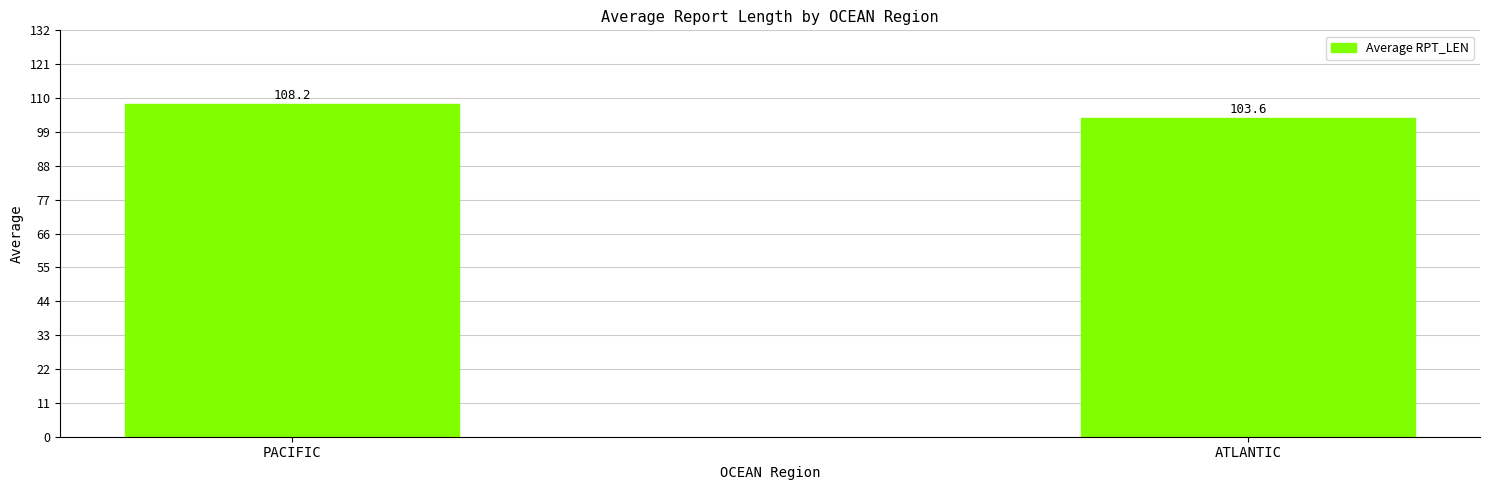

Reading left to right, transcribe all the data shown in this chart.

PACIFIC=108.2	ATLANTIC=103.6